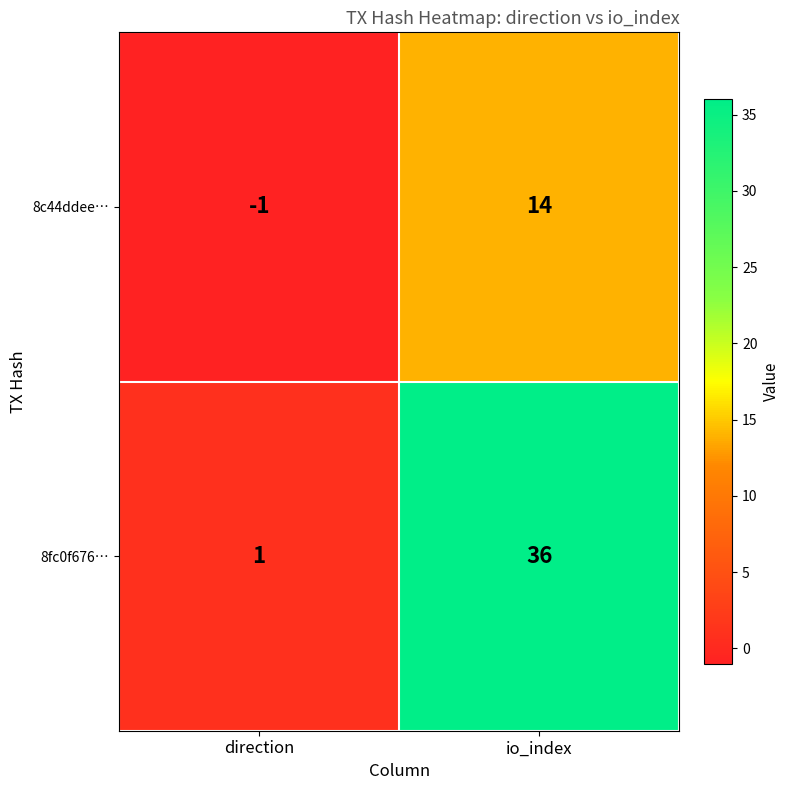

Which category has the highest value across all series?

io_index